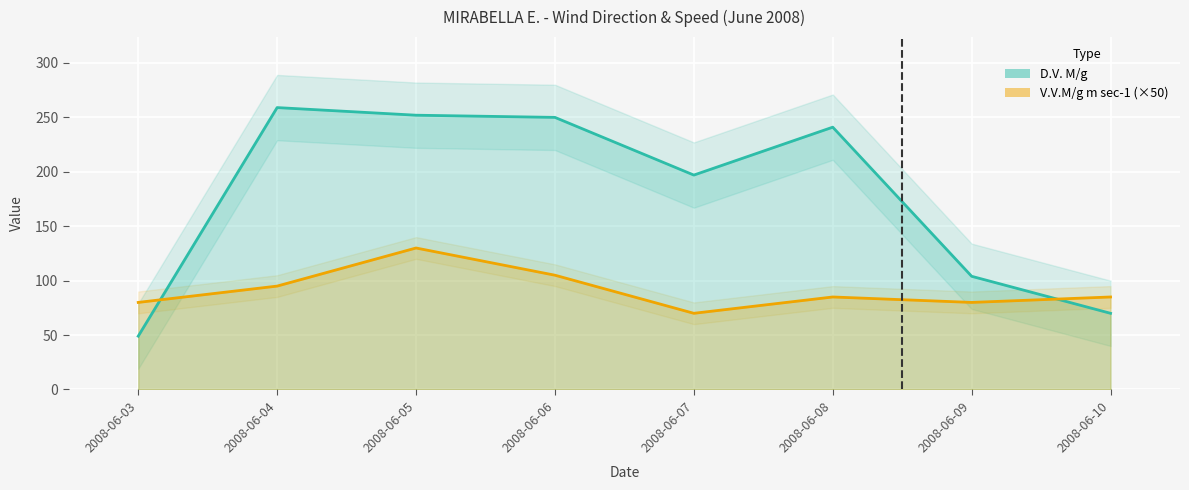

Reading right to left, what are all the values shown in this chart?

D.V. M/g: 2008-06-10=70	2008-06-09=104	2008-06-08=241	2008-06-07=197	2008-06-06=250	2008-06-05=252	2008-06-04=259	2008-06-03=49
V.V.M/g m sec-1: 2008-06-10=85	2008-06-09=80	2008-06-08=85	2008-06-07=70	2008-06-06=105	2008-06-05=130	2008-06-04=95	2008-06-03=80